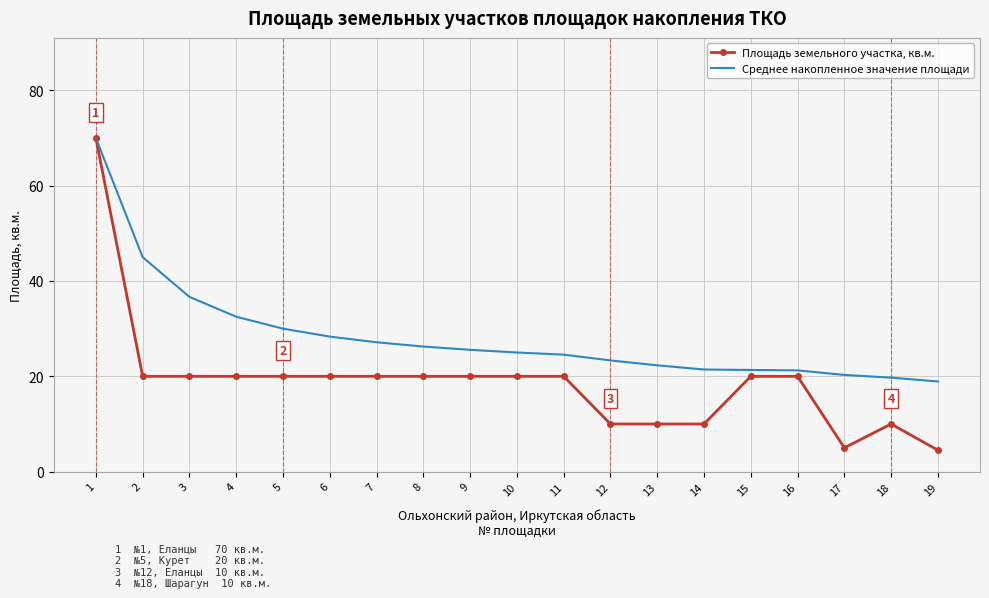

Rank the series at 10 from lowest to highest value.

Площадь земельного участка, кв.м., Среднее накопленное значение площади